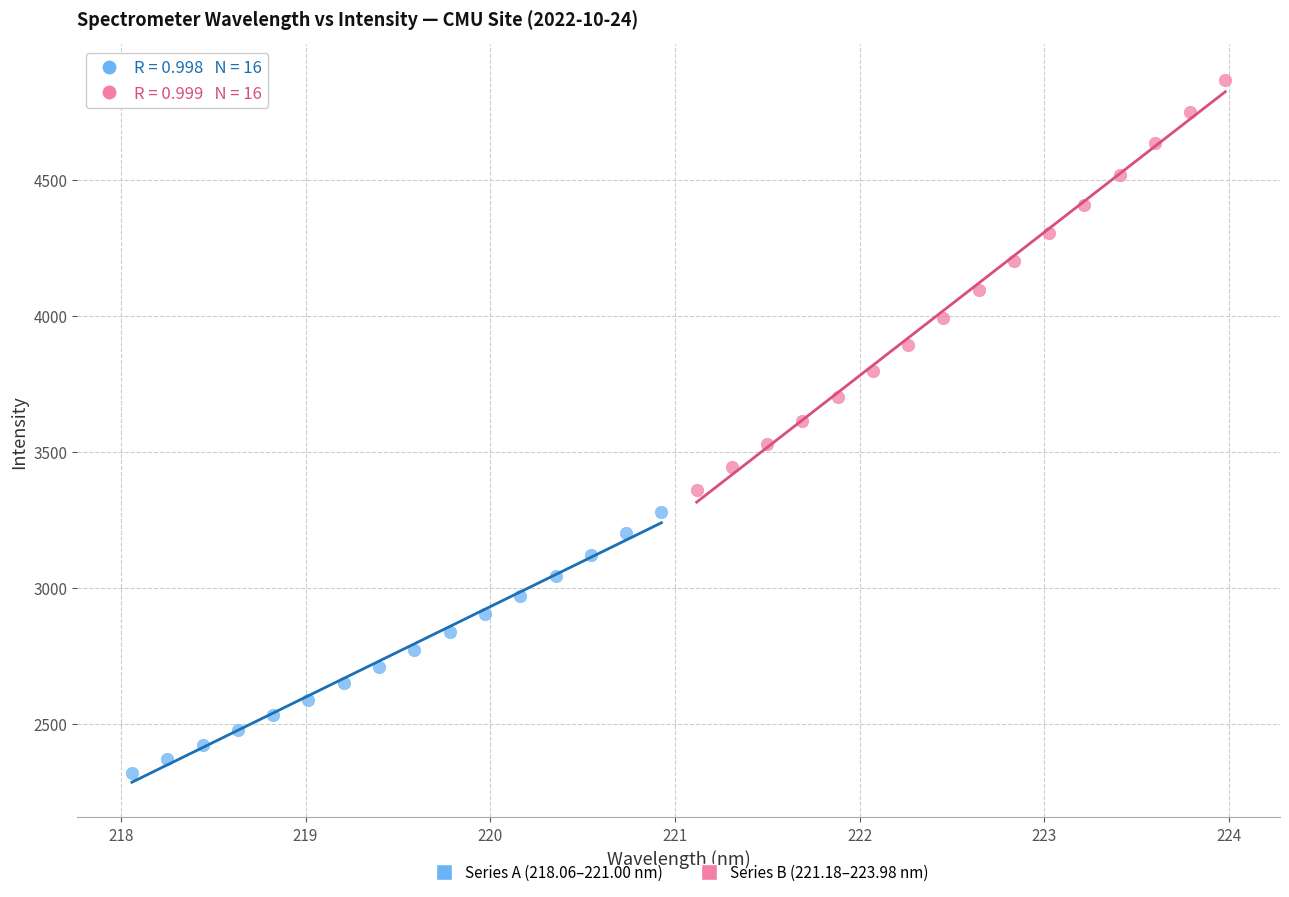

Which series contains the lowest Y value?

Series A (218.06–221.00 nm)